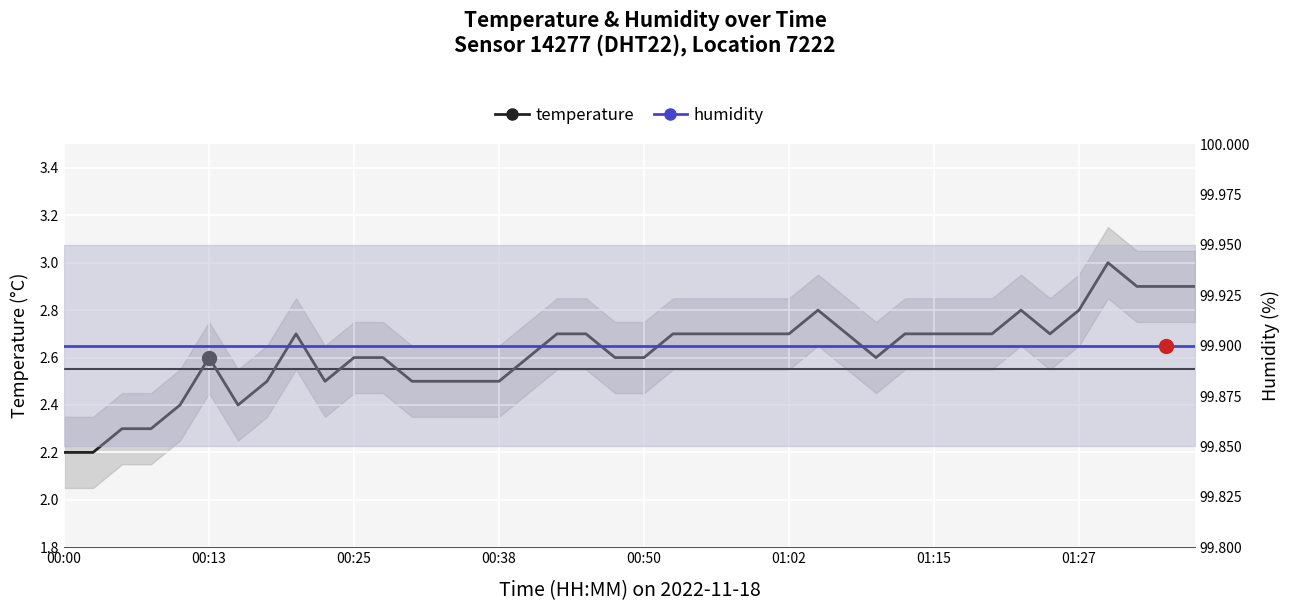

Which series has the largest total across all categories?

humidity